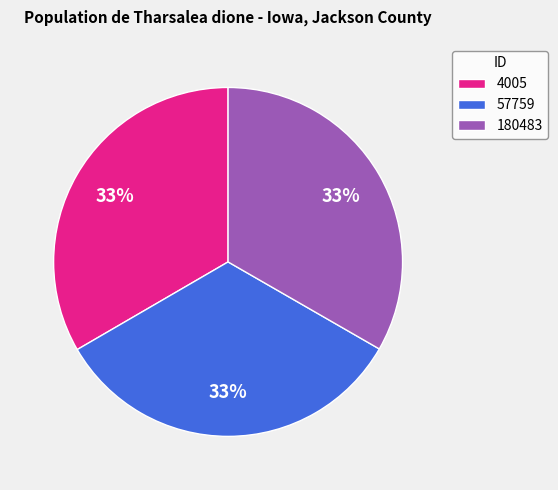

Approximately how many times larger is the value at 180483 compared to 57759?

1.0